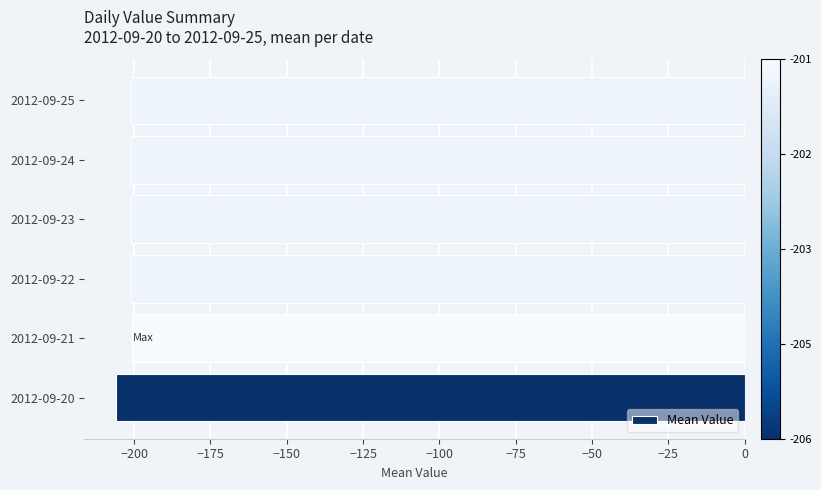

What is the average value?

-201.8